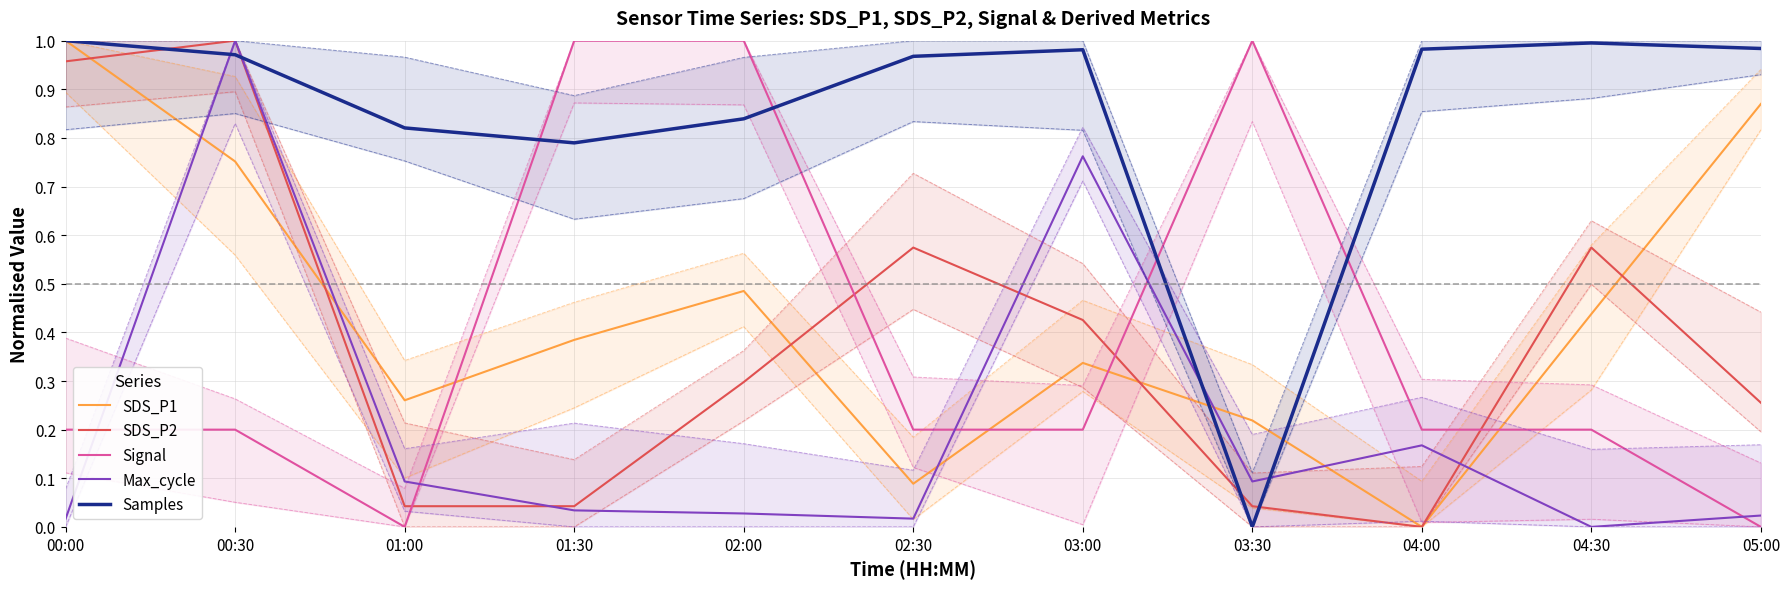

At 01:30, list the series in order from largest to smallest.

Signal, Samples, SDS_P1, SDS_P2, Max_cycle